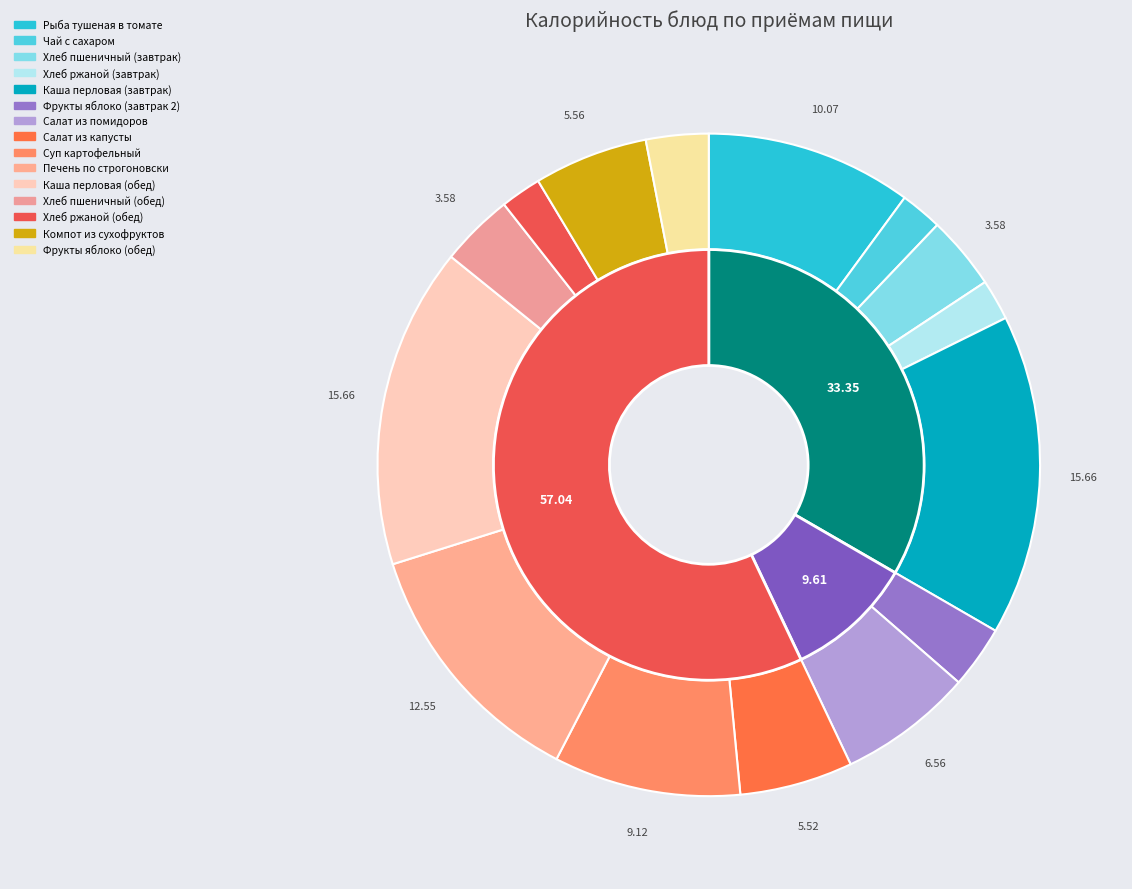

Combined, what portion of the pie is Каша перловая (завтрак) and Салат из помидоров?

22.2%